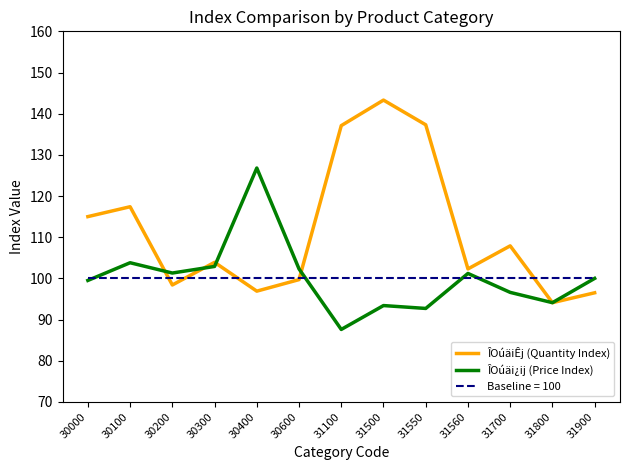

True or false: ÎOúäi¿ij (Price Index) has more than 1 interior local peaks.

True